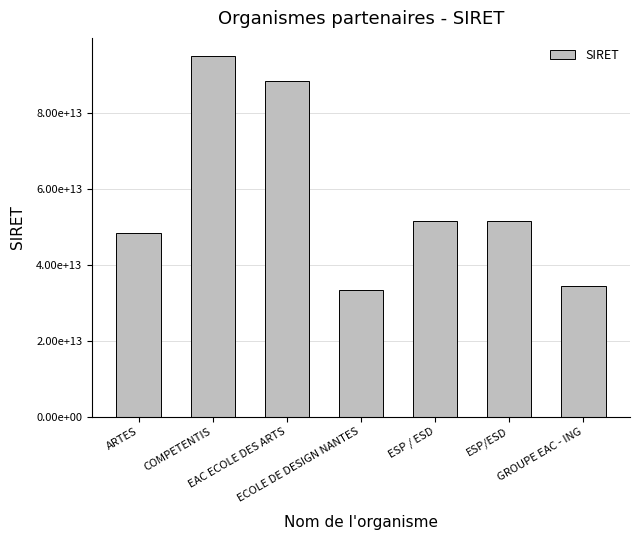

Does the chart contain any negative values?

No